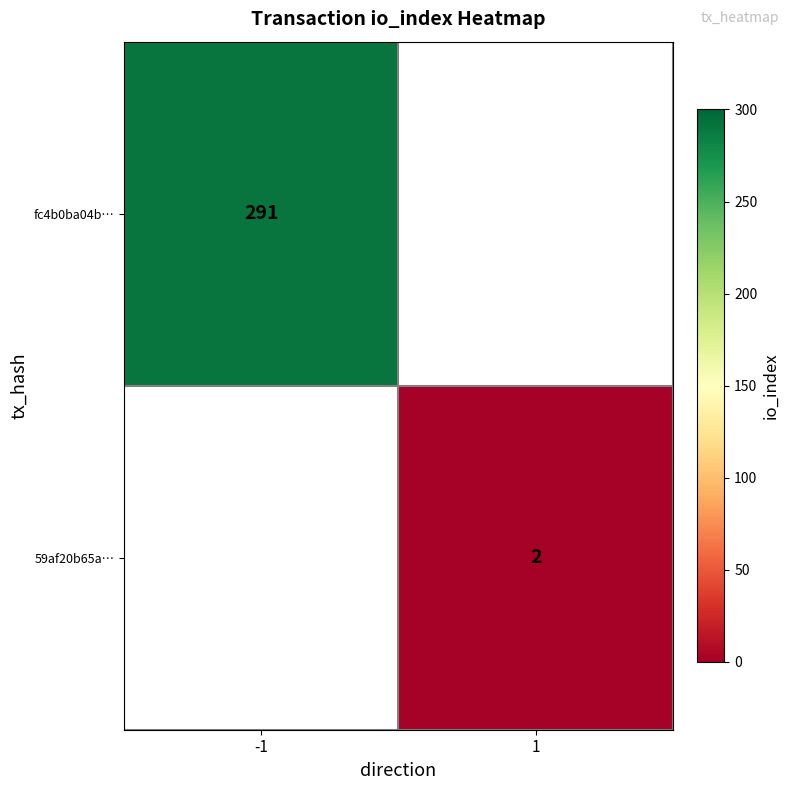

Is it true that fc4b0ba04b… equals 291 at -1?

True